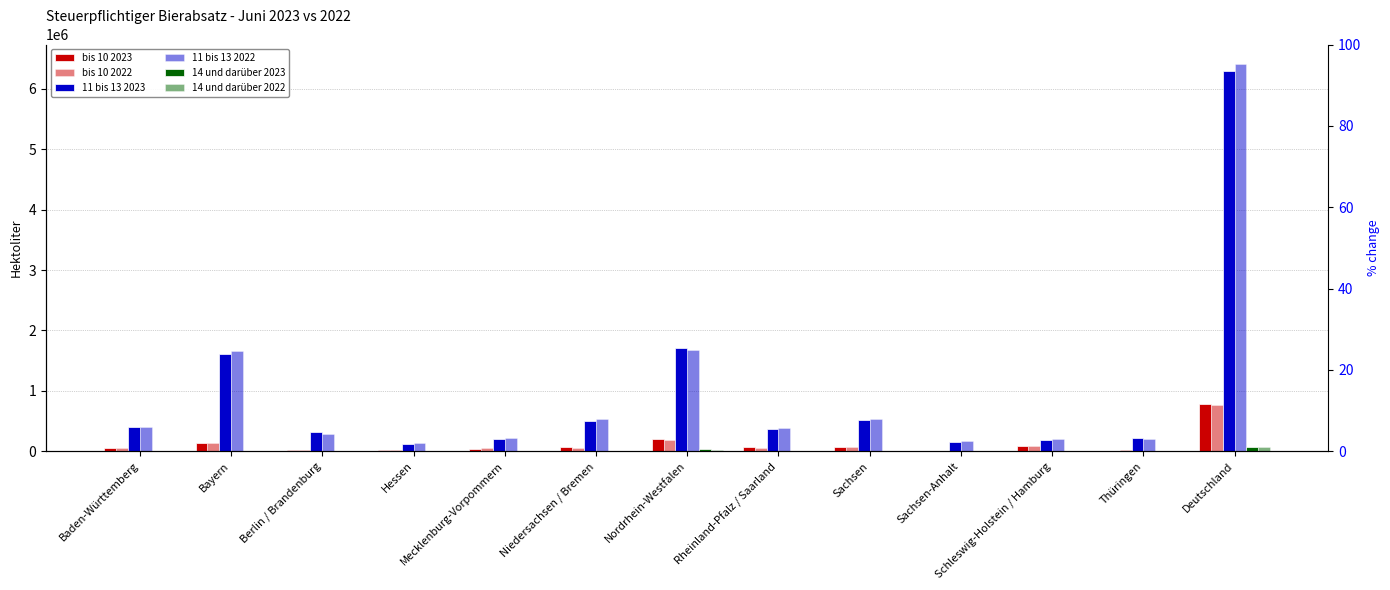

Reading left to right, what are all the values shown in this chart?

bis 10 2023: Baden-Württemberg=56463.5	Bayern=136997.6	Berlin / Brandenburg=26015.8	Hessen=21697.5	Mecklenburg-Vorpommern=40225.7	Niedersachsen / Bremen=75030.1	Nordrhein-Westfalen=200634.6	Rheinland-Pfalz / Saarland=67224.5	Sachsen=68478.4	Sachsen-Anhalt=27.3	Schleswig-Holstein / Hamburg=80806.4	Thüringen=12651.1	Deutschland=786252.4
bis 10 2022: Baden-Württemberg=48663.3	Bayern=141769.8	Berlin / Brandenburg=24856.3	Hessen=20353.8	Mecklenburg-Vorpommern=47203.4	Niedersachsen / Bremen=61117.8	Nordrhein-Westfalen=181267.8	Rheinland-Pfalz / Saarland=57003.0	Sachsen=66805.8	Sachsen-Anhalt=1000.8	Schleswig-Holstein / Hamburg=87445.3	Thüringen=21499.6	Deutschland=758986.7
11 bis 13 2023: Baden-Württemberg=400570.8	Bayern=1609014.0	Berlin / Brandenburg=315240.8	Hessen=114593.6	Mecklenburg-Vorpommern=202192.6	Niedersachsen / Bremen=502261.9	Nordrhein-Westfalen=1702837.3	Rheinland-Pfalz / Saarland=371402.9	Sachsen=519317.1	Sachsen-Anhalt=153268.6	Schleswig-Holstein / Hamburg=188068.8	Thüringen=217669.7	Deutschland=6296438.1
11 bis 13 2022: Baden-Württemberg=402561.8	Bayern=1664573.2	Berlin / Brandenburg=290485.8	Hessen=137818.3	Mecklenburg-Vorpommern=214124.5	Niedersachsen / Bremen=540425.3	Nordrhein-Westfalen=1677740.3	Rheinland-Pfalz / Saarland=380175.9	Sachsen=534379.9	Sachsen-Anhalt=164924.2	Schleswig-Holstein / Hamburg=200043.2	Thüringen=205951.6	Deutschland=6413204.2
14 und darüber 2023: Baden-Württemberg=7483.6	Bayern=9167.2	Berlin / Brandenburg=1562.1	Hessen=491.1	Mecklenburg-Vorpommern=11162.6	Niedersachsen / Bremen=2971.0	Nordrhein-Westfalen=30359.1	Rheinland-Pfalz / Saarland=425.4	Sachsen=3704.0	Sachsen-Anhalt=64.7	Schleswig-Holstein / Hamburg=8487.0	Thüringen=1754.0	Deutschland=77631.9
14 und darüber 2022: Baden-Württemberg=9155.5	Bayern=8492.4	Berlin / Brandenburg=1876.0	Hessen=592.5	Mecklenburg-Vorpommern=12092.1	Niedersachsen / Bremen=3621.6	Nordrhein-Westfalen=28144.7	Rheinland-Pfalz / Saarland=352.7	Sachsen=3246.7	Sachsen-Anhalt=97.5	Schleswig-Holstein / Hamburg=7851.3	Thüringen=1797.4	Deutschland=77320.5